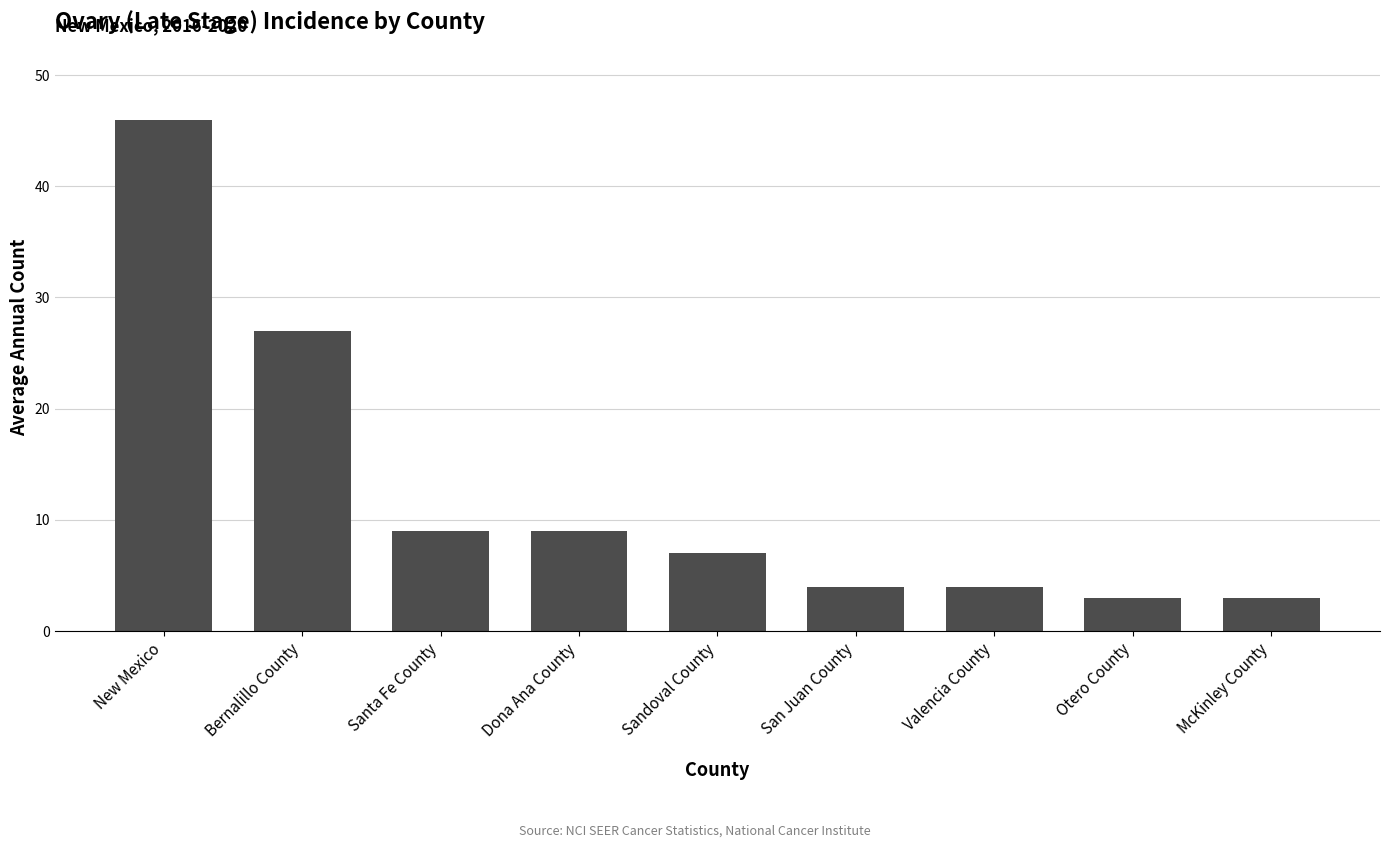

Are the bars grouped side by side (vs. stacked)?

No